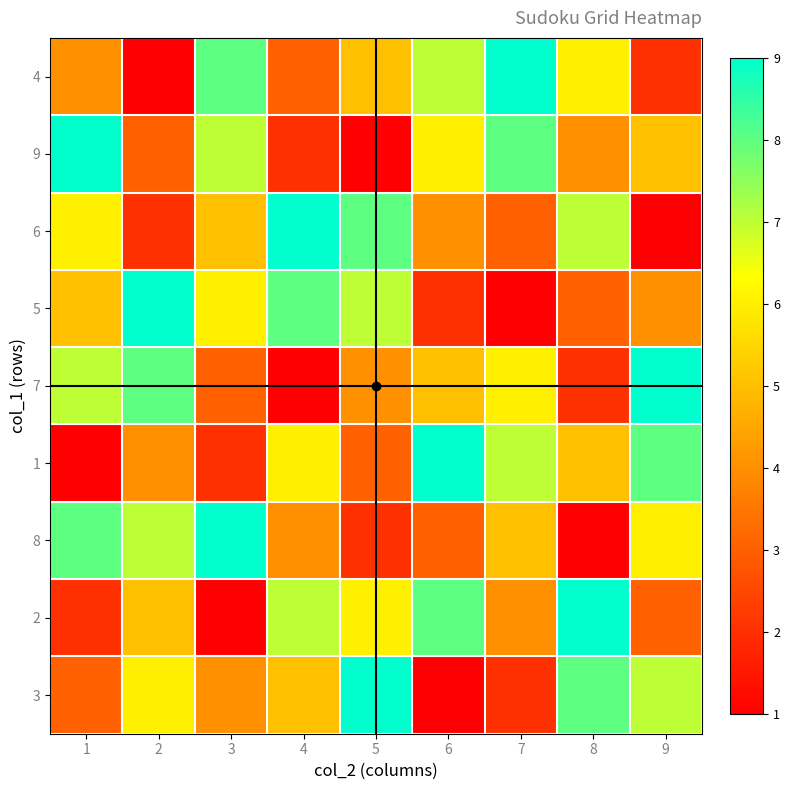

Count the number of data series in this chart.

9